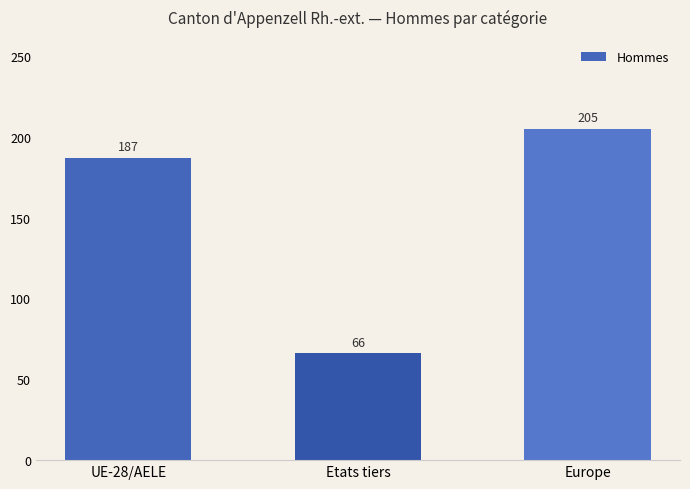

What is the minimum value shown in the chart?

66